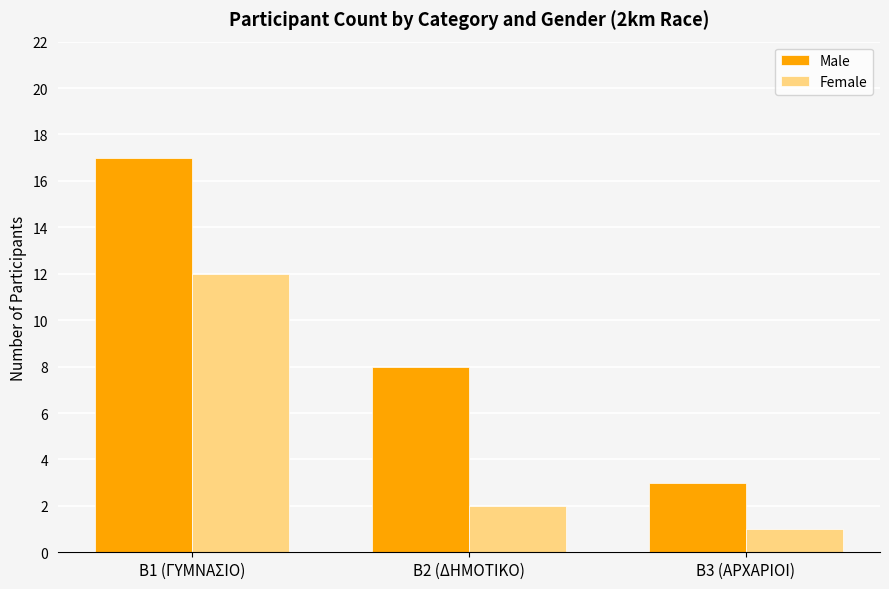

How many bars are there in total?

6